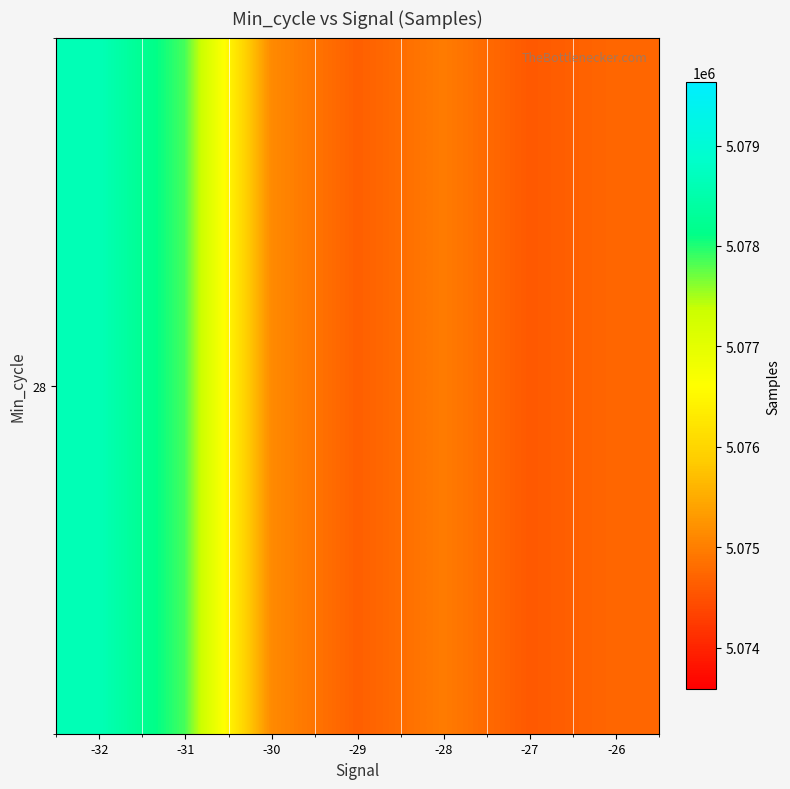

What is the sum of all values?

35530570